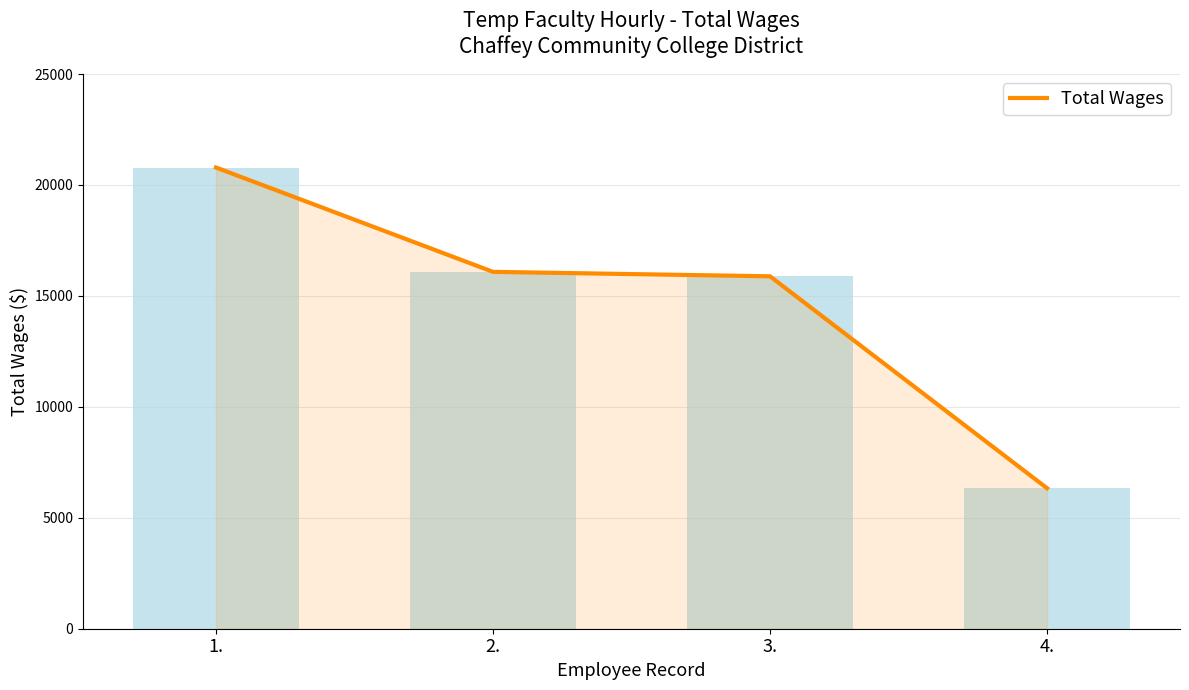

List the labels in order of value, largest first.

1., 2., 3., 4.